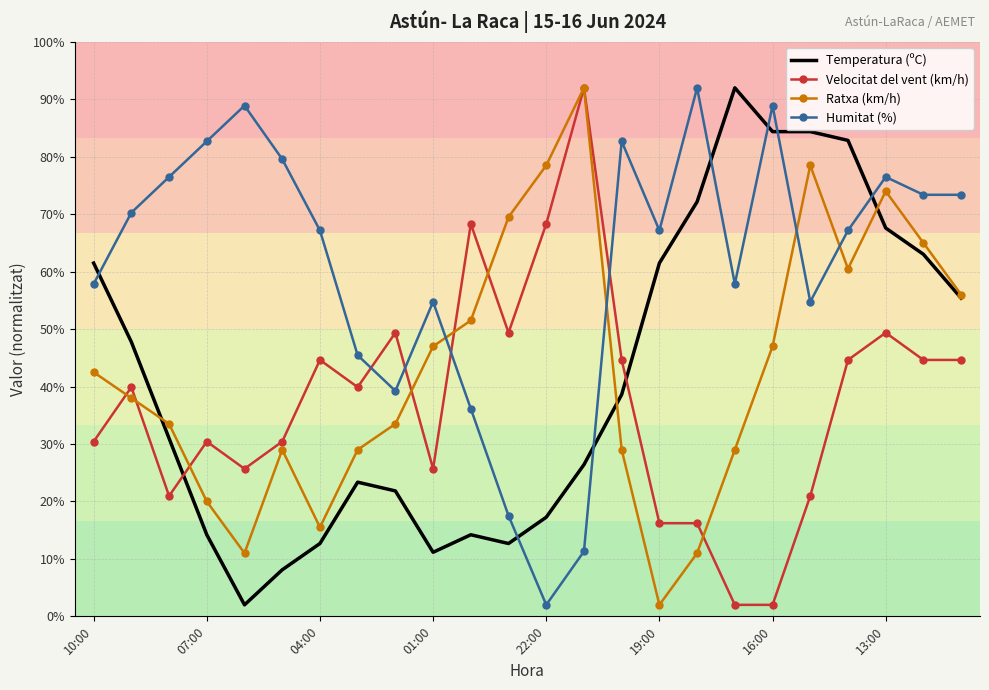

What is the smallest value displayed?

2.0